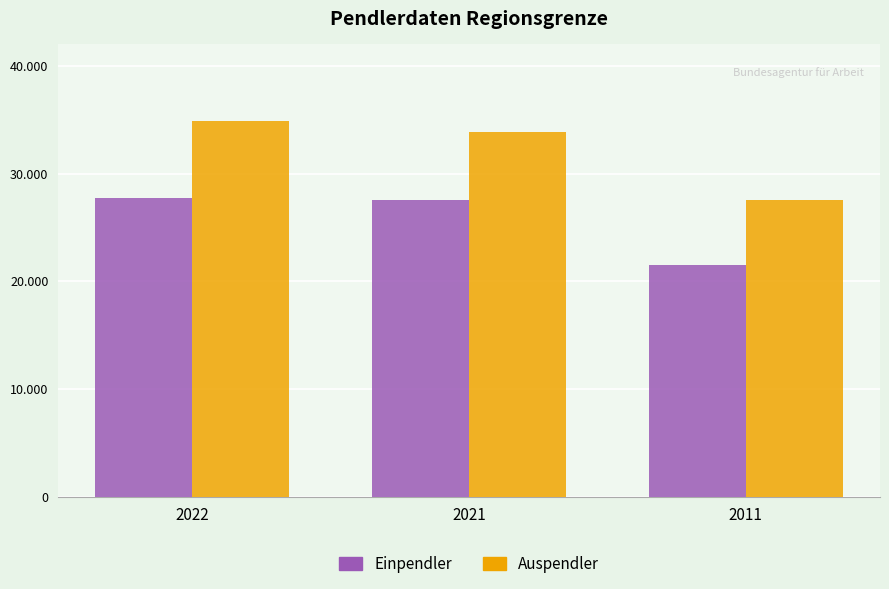

At which label does Auspendler reach its minimum?

2011